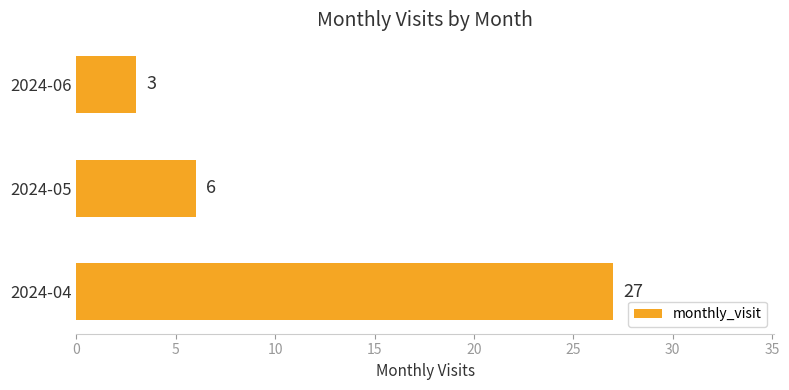

The chart shows a value of 1 at 2024-06. True or false?

False